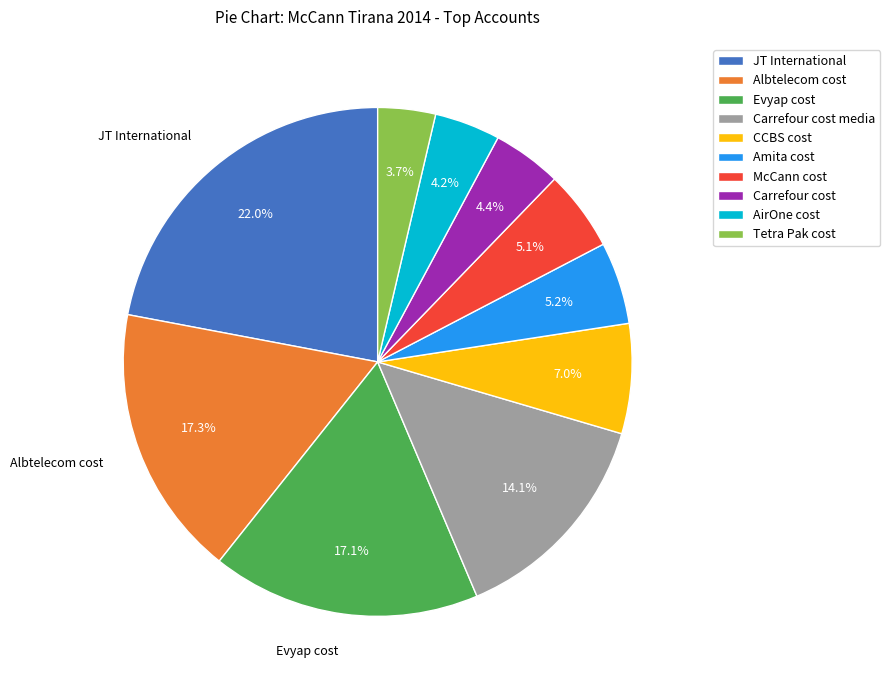

Does any single category account for the majority?

No